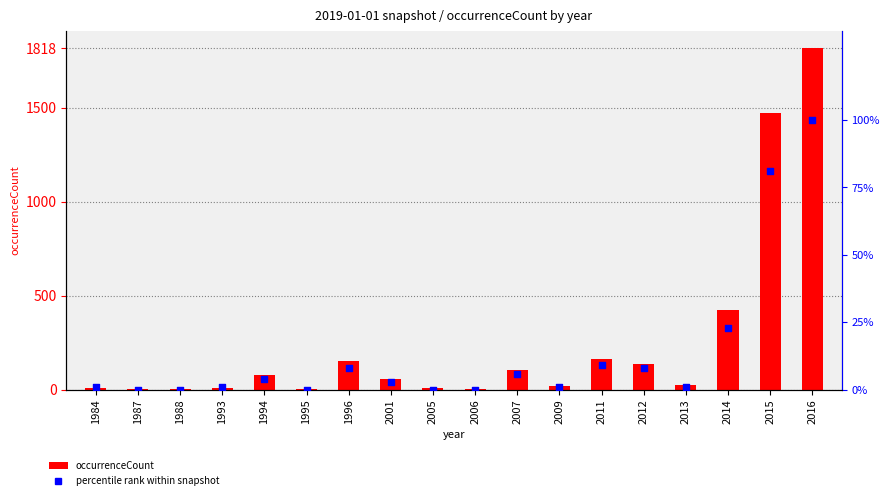

What is the total value across all series at 1987?

4